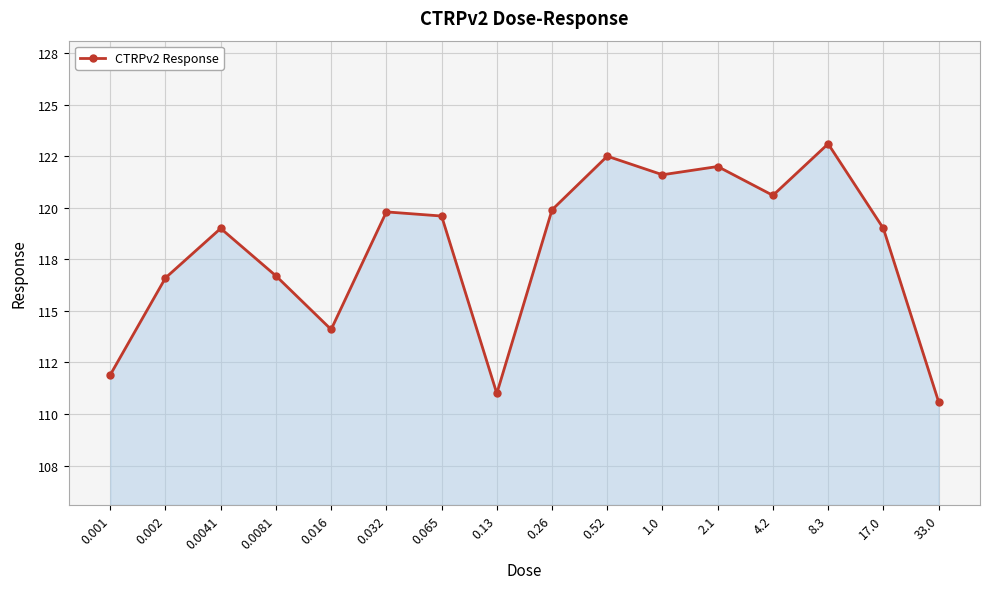

What is the label of the 11th point from the right?

0.032